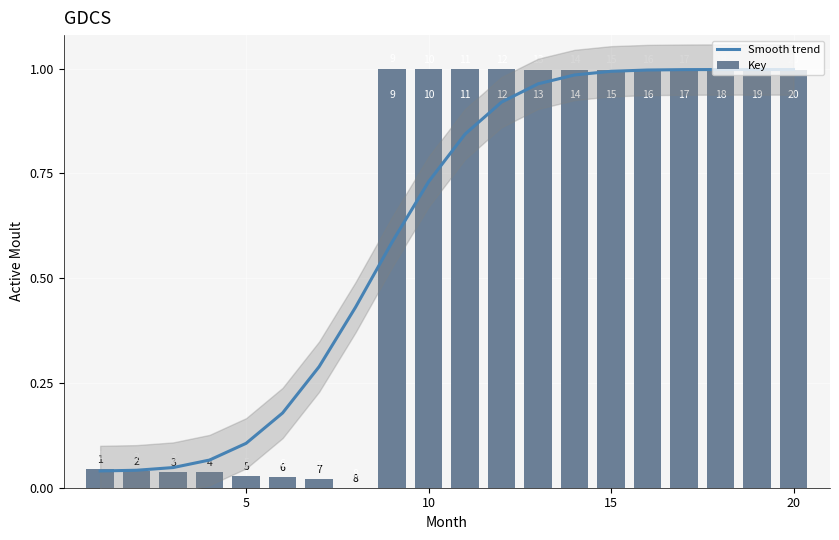

Is the value of Key at 6 greater than the value of Smooth trend at 16?

No